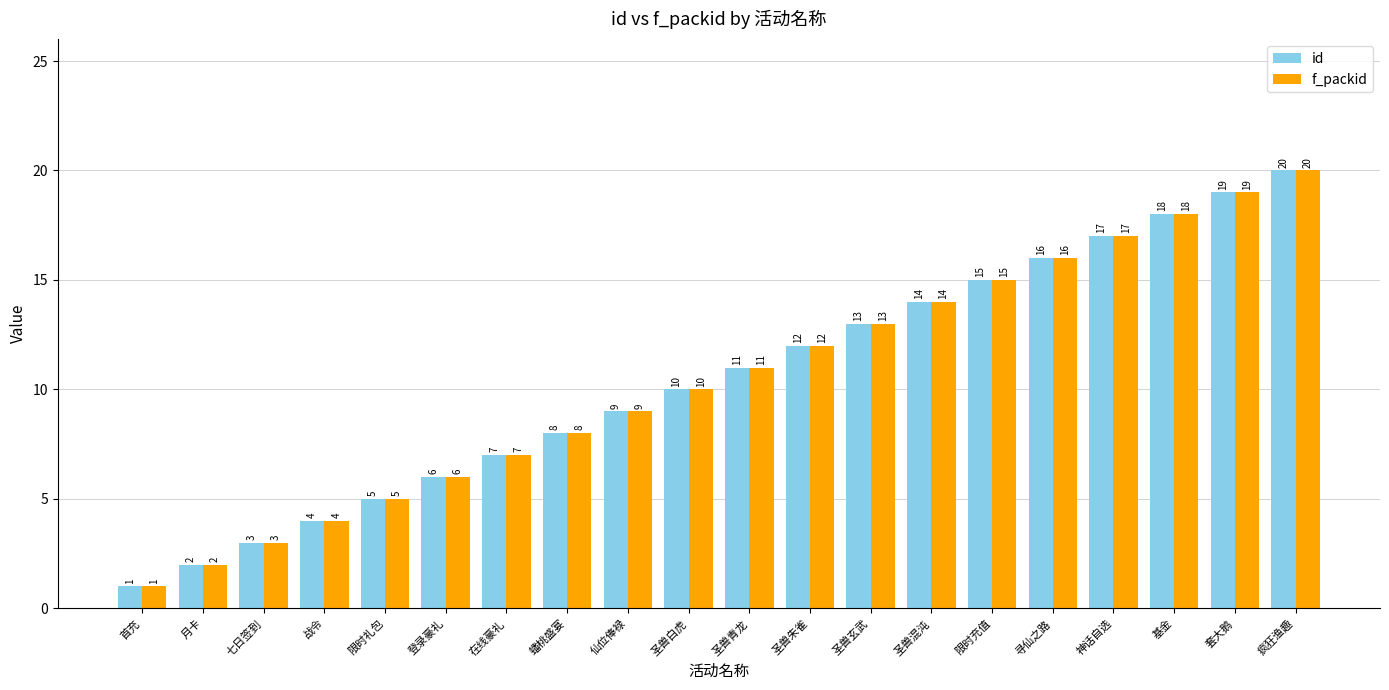

What is the smallest value displayed?

1